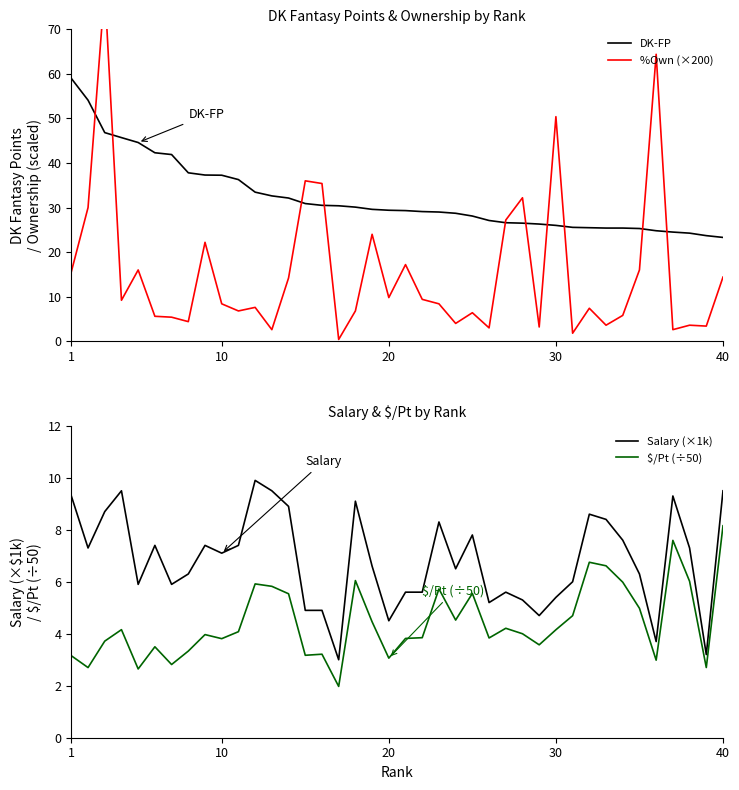

The value of DK-FP at 40 is 23.3. True or false?

True